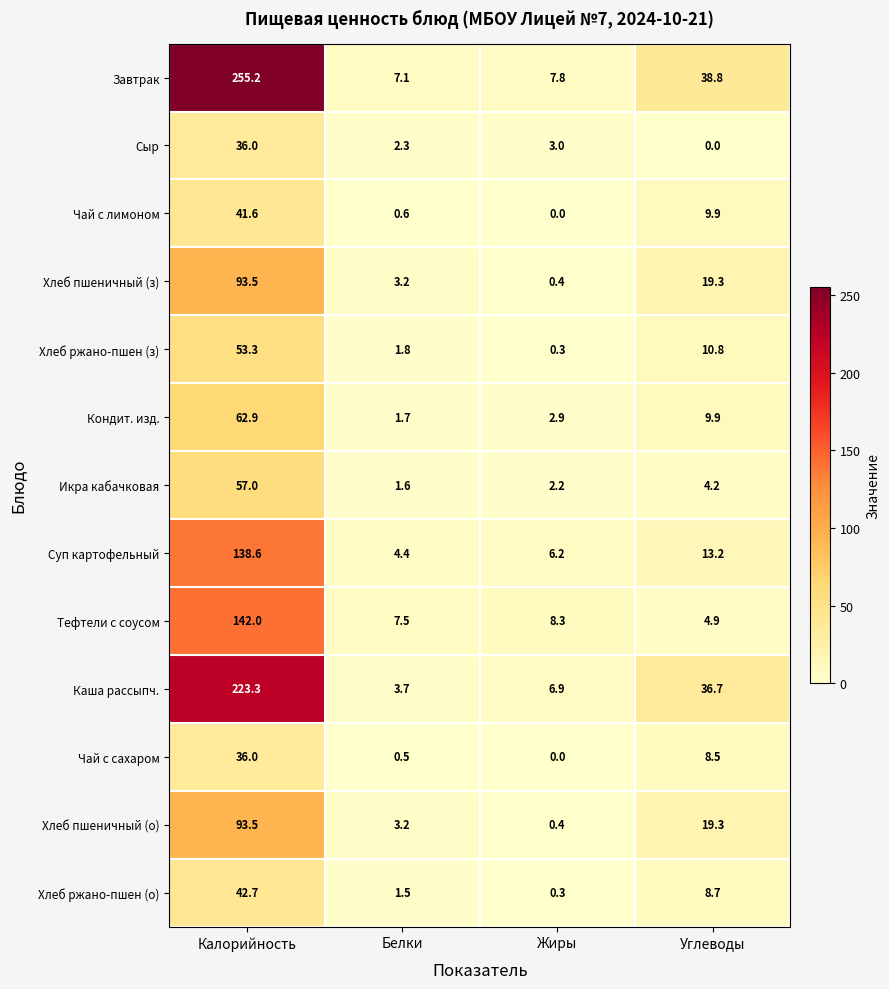

Which label corresponds to the largest value in the chart?

Калорийность